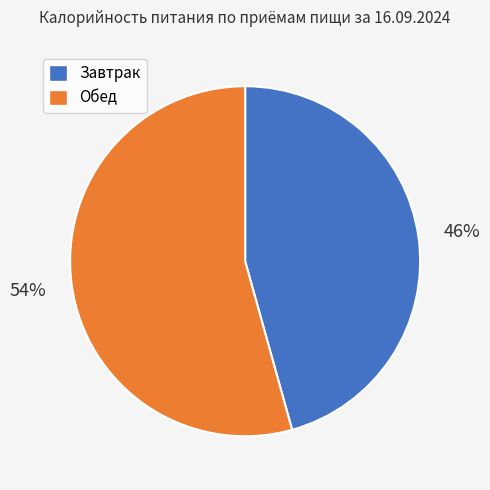

How many segments does this pie chart have?

2